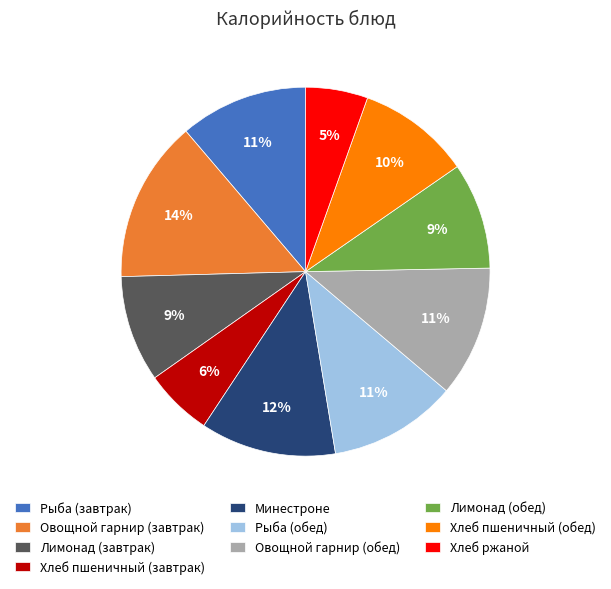

What percentage is the Хлеб ржаной slice, to the nearest percent?

5%